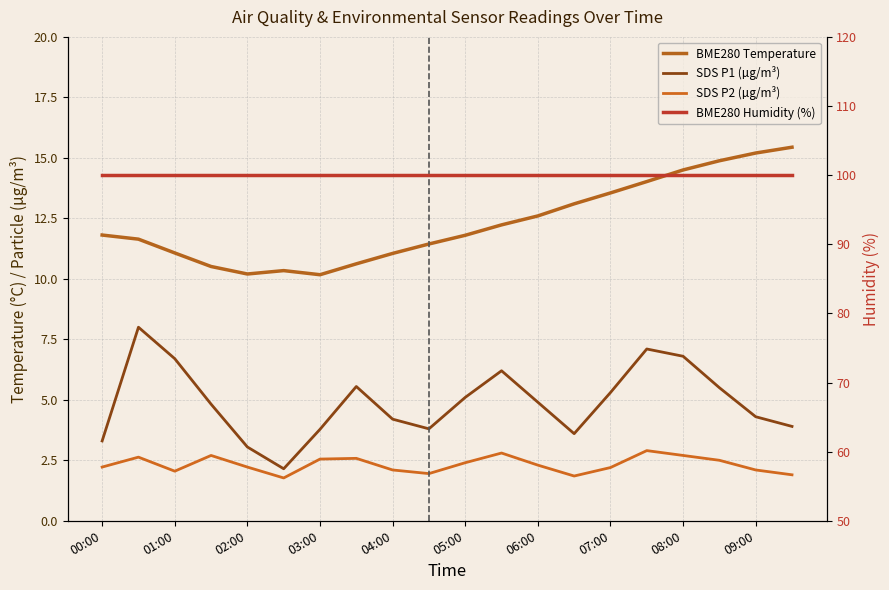

How many lines are shown in the chart?

4